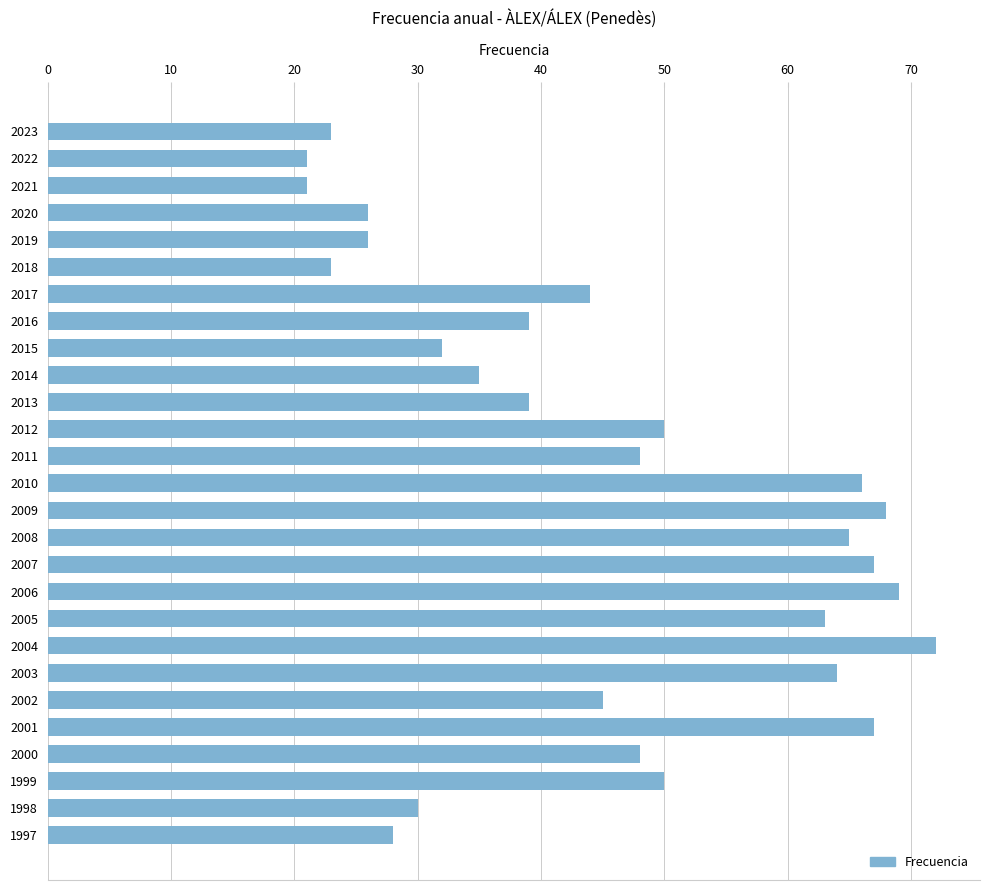

Does the chart contain any negative values?

No